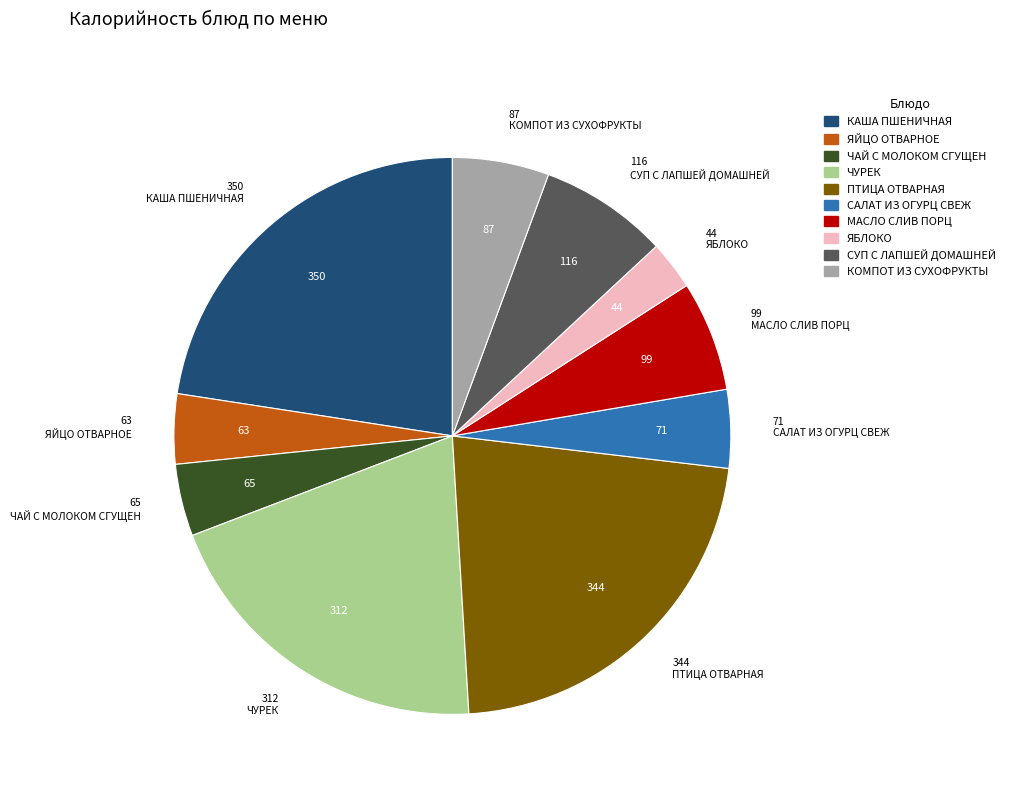

What is the smallest slice in the pie chart?

ЯБЛОКО